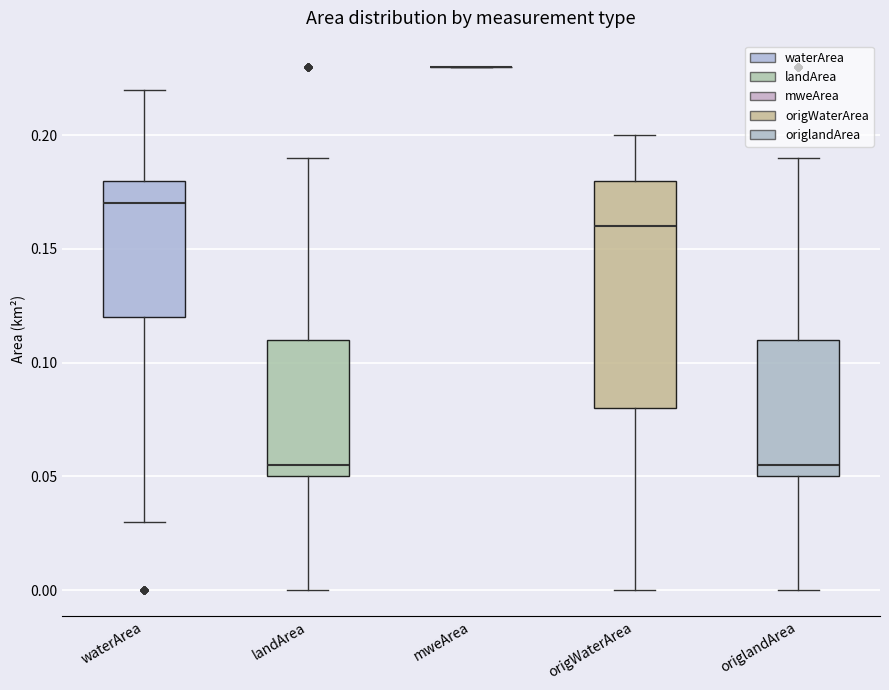

Reading left to right, transcribe this box plot: for each box, give where its median line is, the range the box spans, and where its two whiskers end, as read against the y-axis. The values are not printed on the chart, so give them approximately, as read against the axis.

waterArea: median 0.170, box 0.120 to 0.180, whiskers 0.030 to 0.220
landArea: median 0.055, box 0.050 to 0.110, whiskers 0.000 to 0.190
mweArea: box collapsed to a line at 0.230, whiskers 0.230 to 0.230
origWaterArea: median 0.160, box 0.080 to 0.180, whiskers 0.000 to 0.200
origlandArea: median 0.055, box 0.050 to 0.110, whiskers 0.000 to 0.190